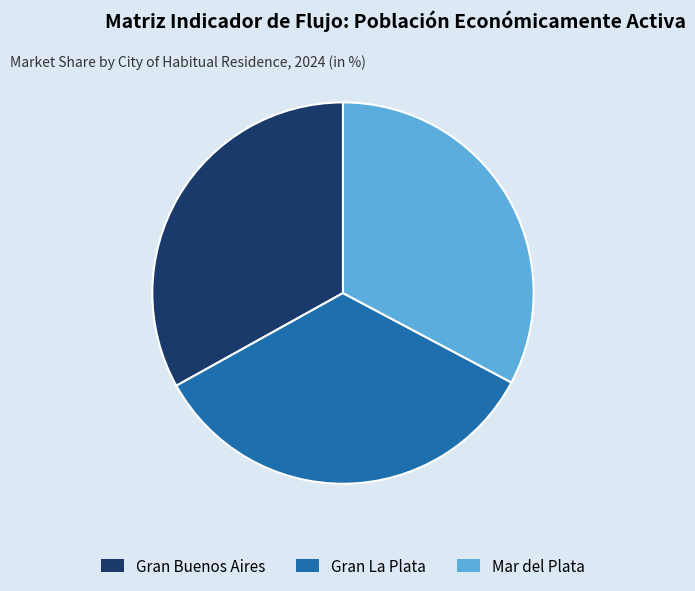

True or false: Gran La Plata accounts for 34% of the total.

True